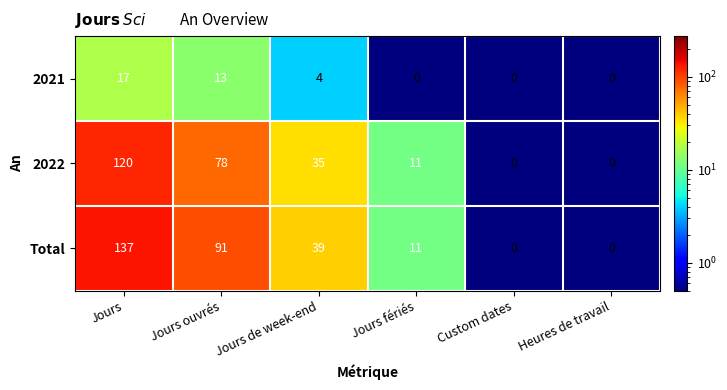

At how many categories does at least one series exceed 125?

1